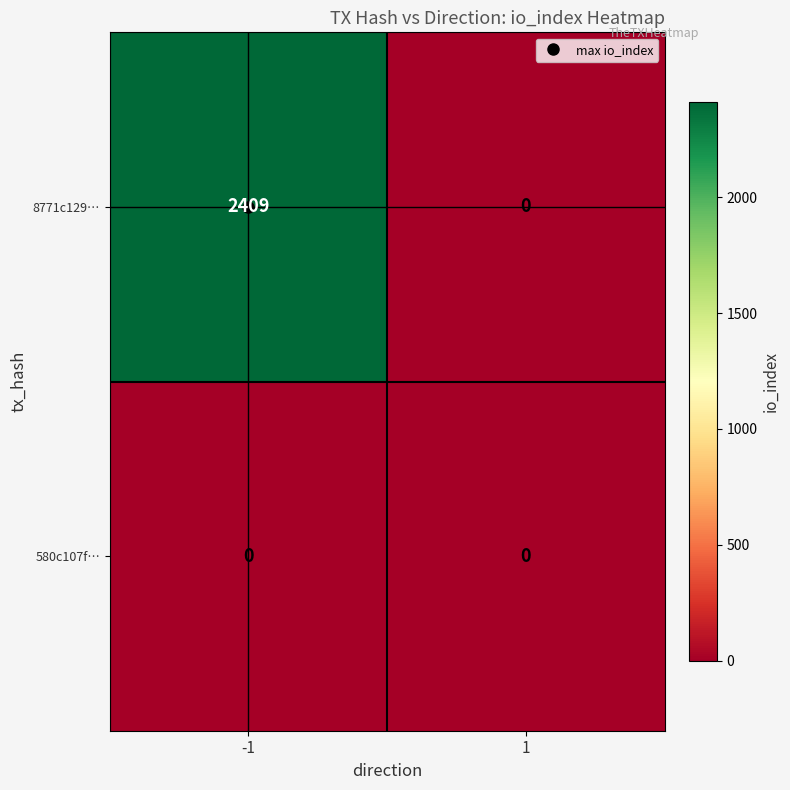

Which series changed the most between -1 and 1?

8771c129…